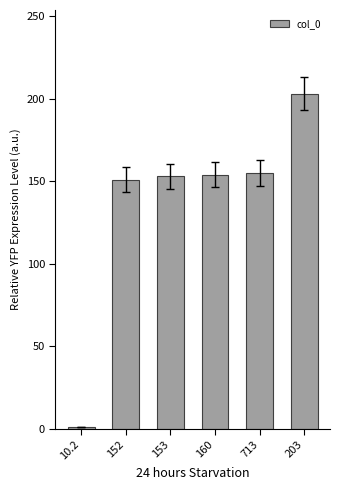

How many bars are there in total?

6